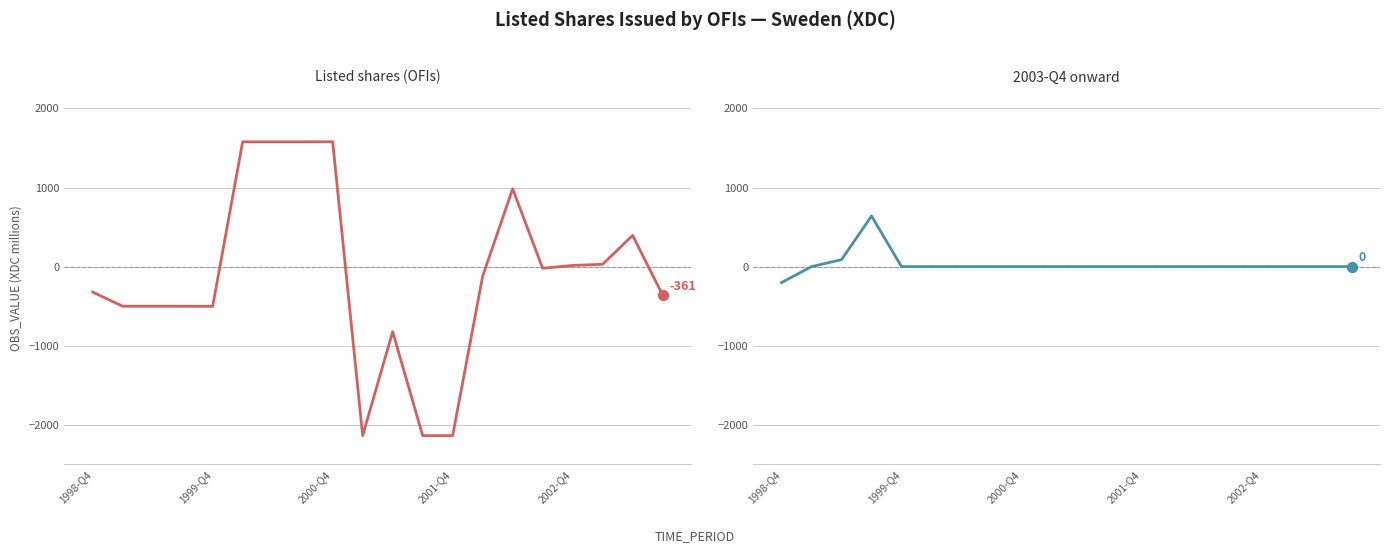

Which series contains the lowest Y value?

Listed shares (OFIs)